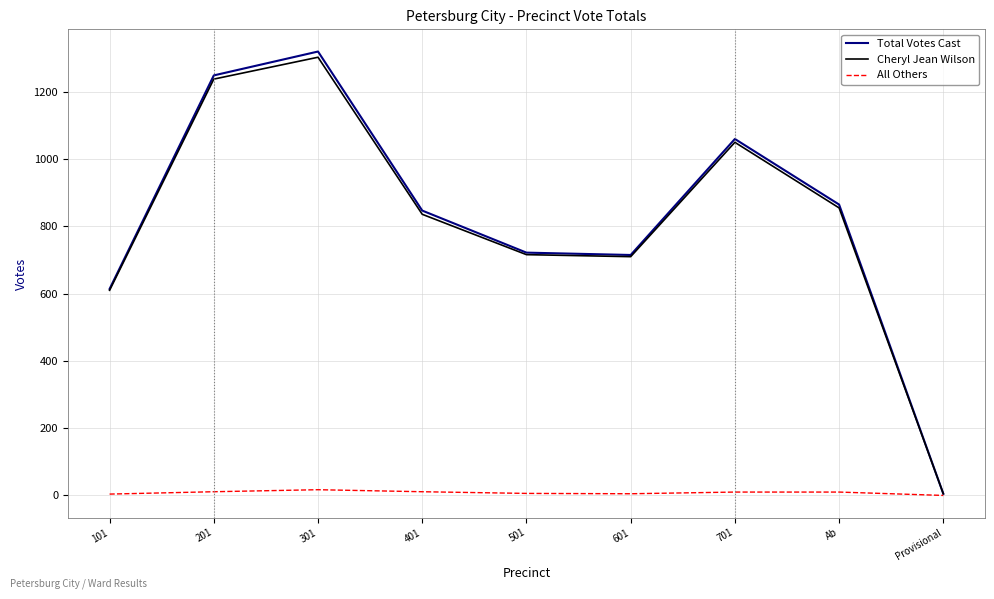

What is the difference between the highest and lowest values at 101?

610